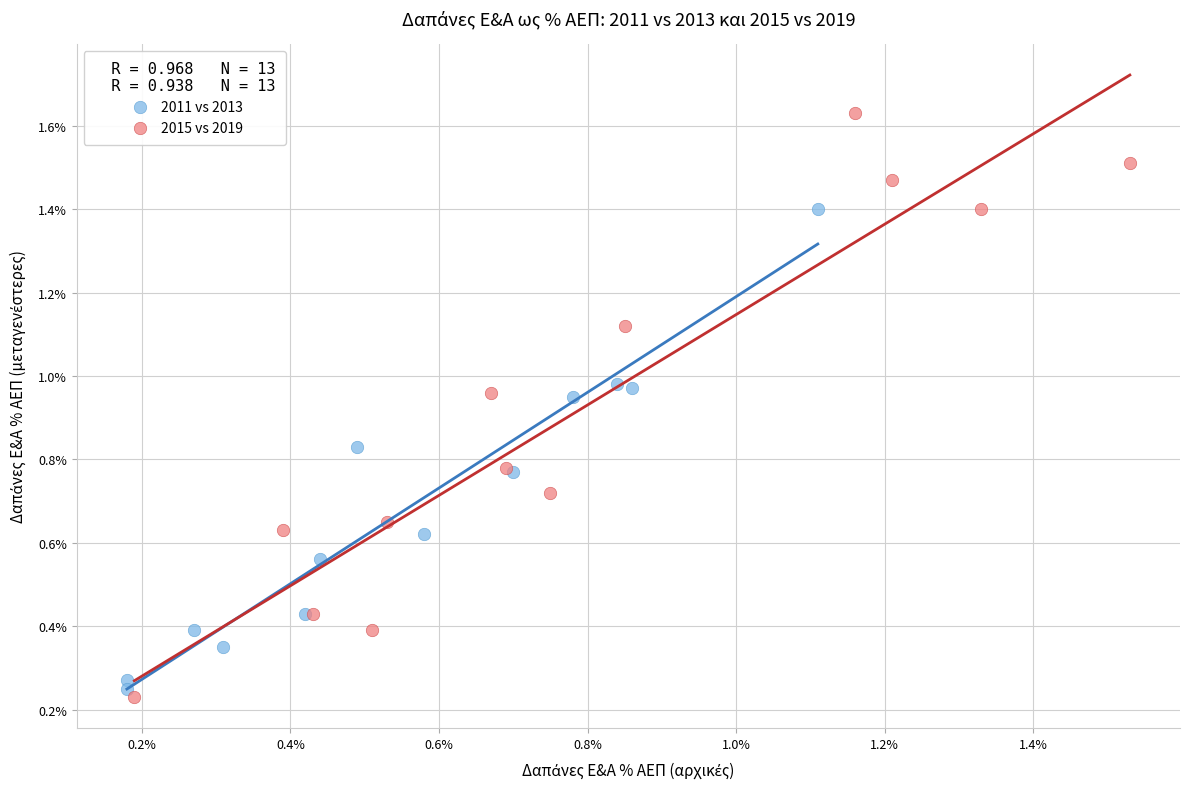

Which series contains the highest Y value?

2015 vs 2019